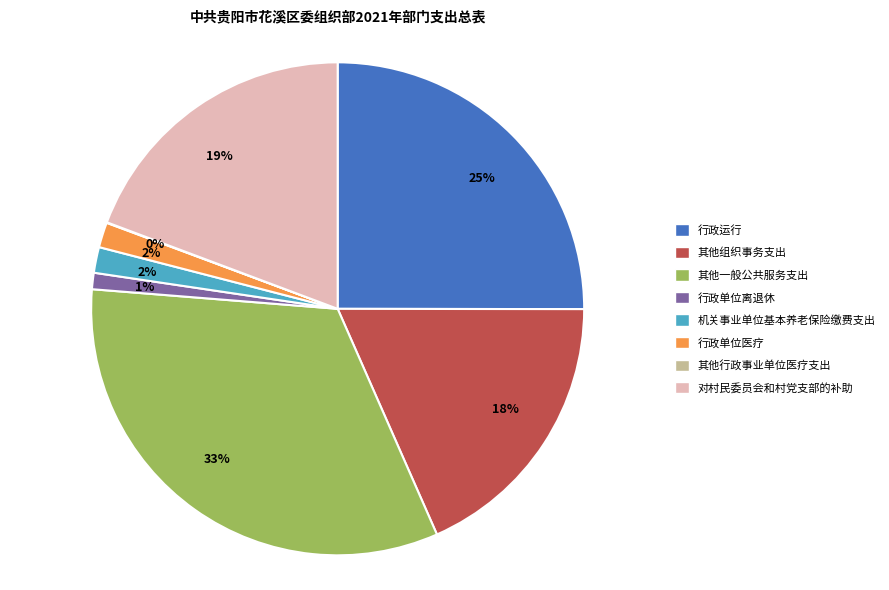

Is there any slice that represents more than half of the pie?

No